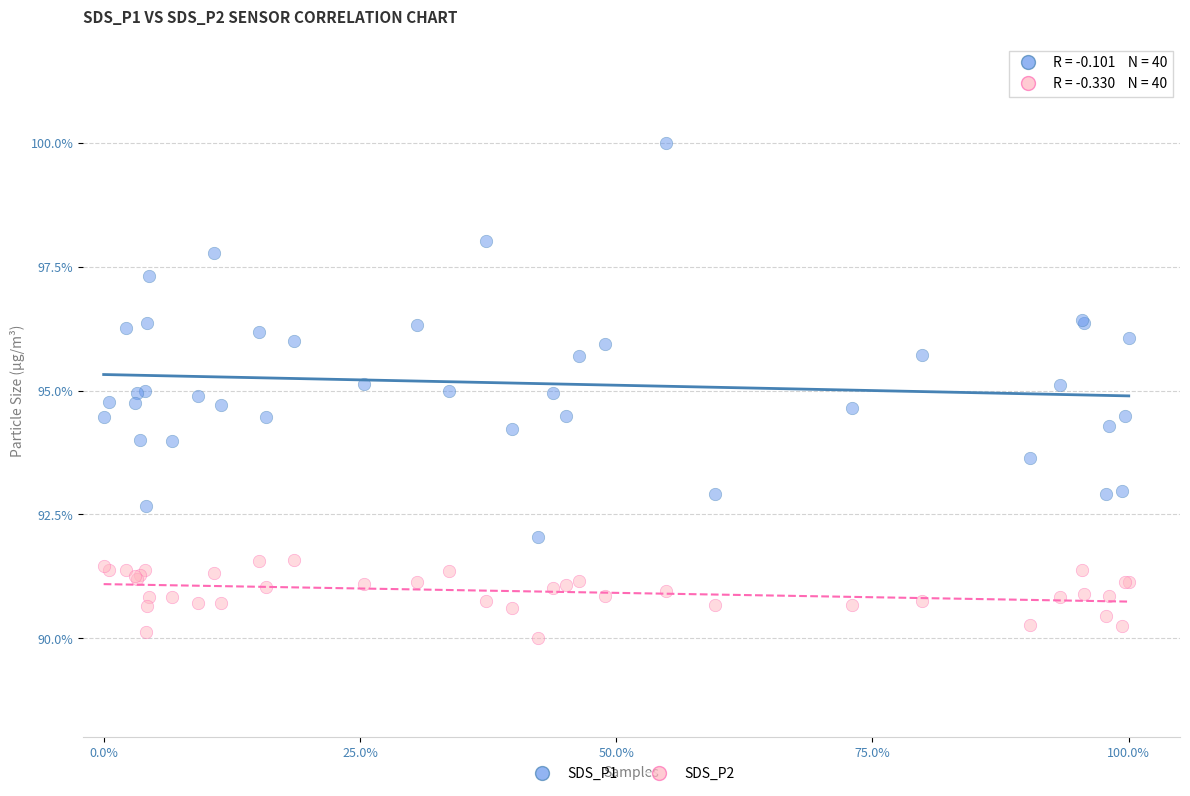

What is the X range (max minus min) for the scatter plot?

1.0